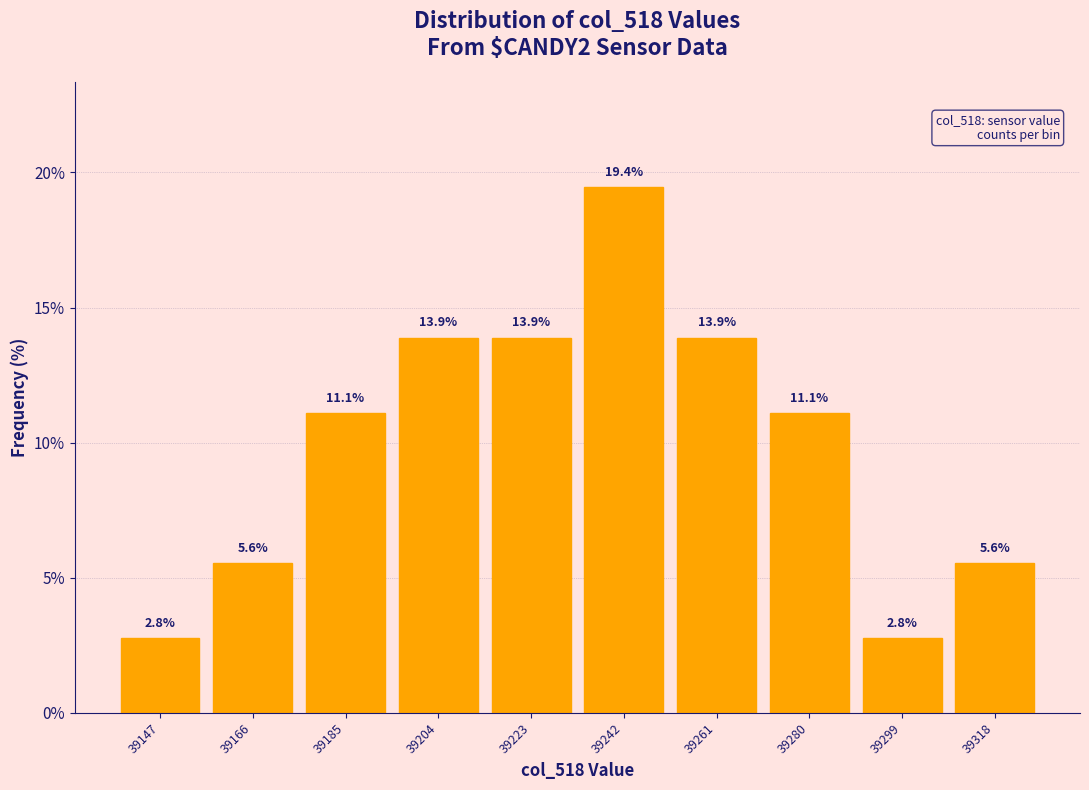

How tall is the bar that spans 39214 to 39233 on the x-axis? The bar edges are not printed on the chart, so give them approximately, as read against the axis.

13.9